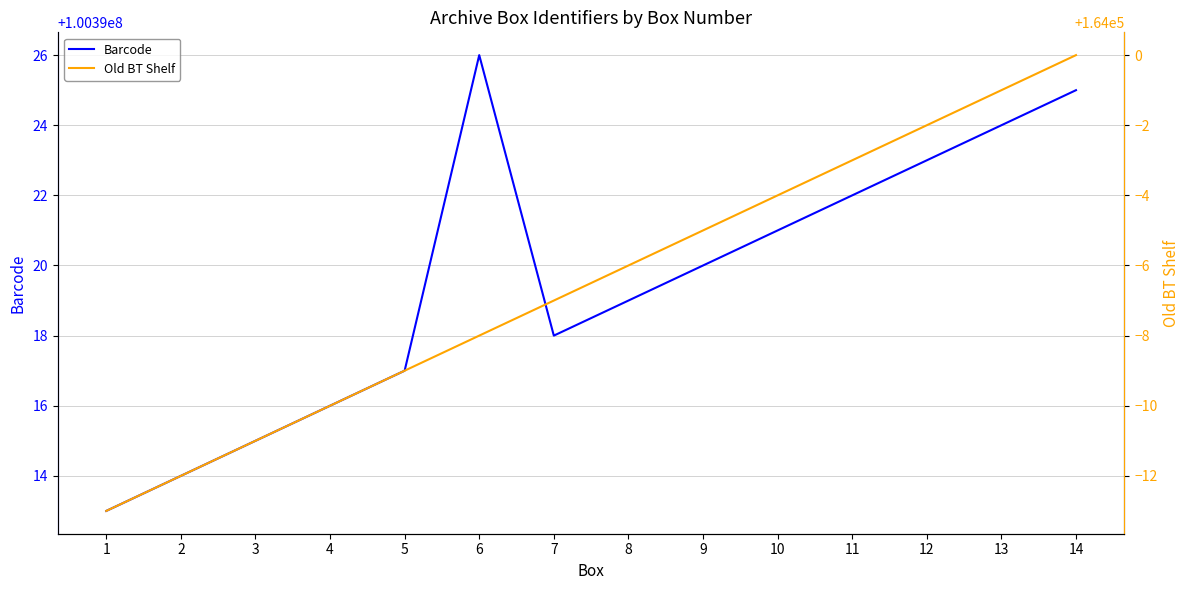

At 12, list the series in order from largest to smallest.

Barcode, Old BT Shelf